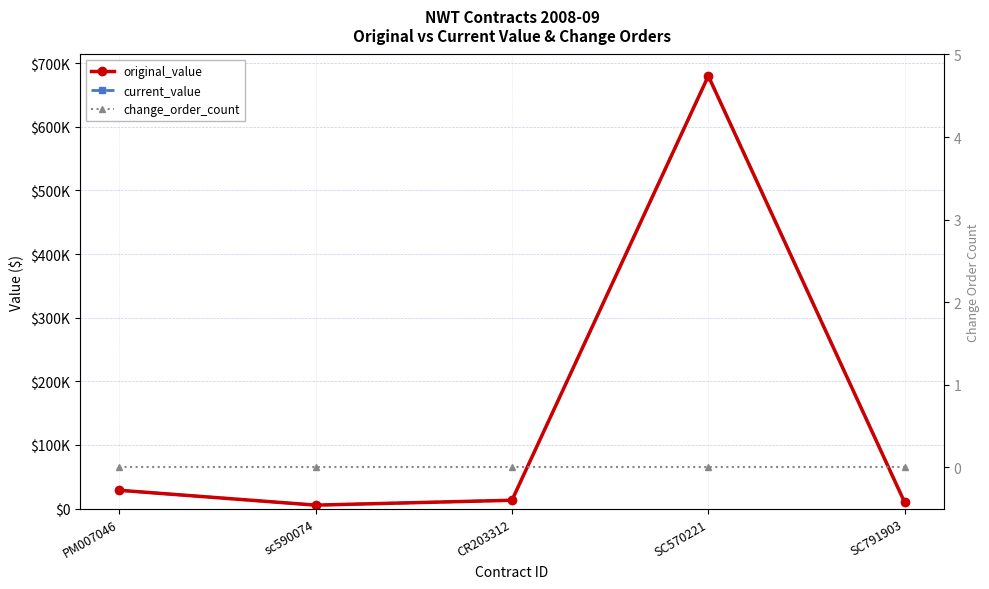

What is the label of the 2nd point from the left?

sc590074